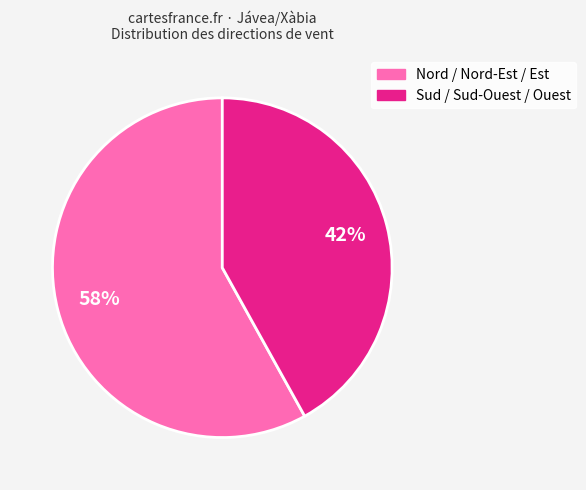

Is there a majority slice in this chart?

Yes